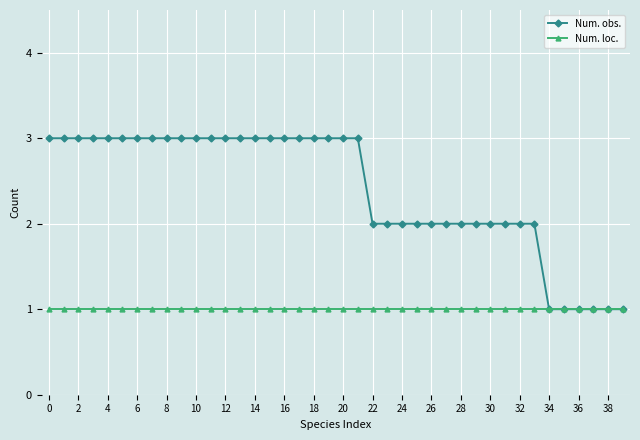

How many values in the Num. obs. series are below 3?

18